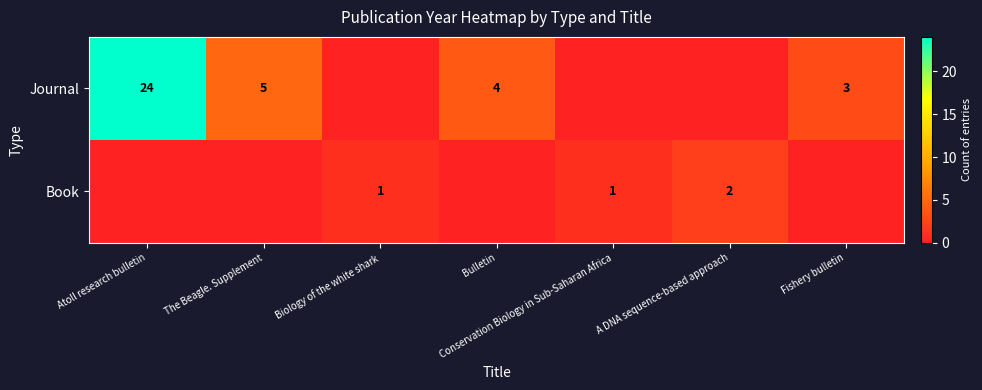

Is it true that Journal equals 4 at Bulletin?

True